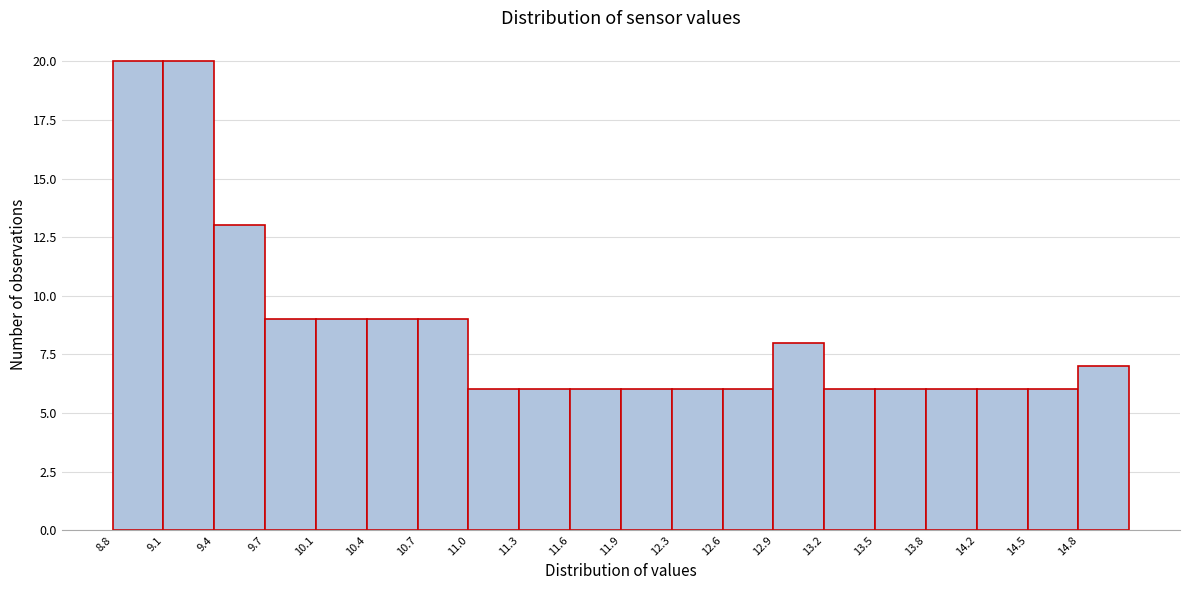

How tall is the bar that spans 8.800 to 9.115 on the x-axis? Neither the bar edges nor the heights are printed on the chart, so give them approximately, as read against the axes.

20